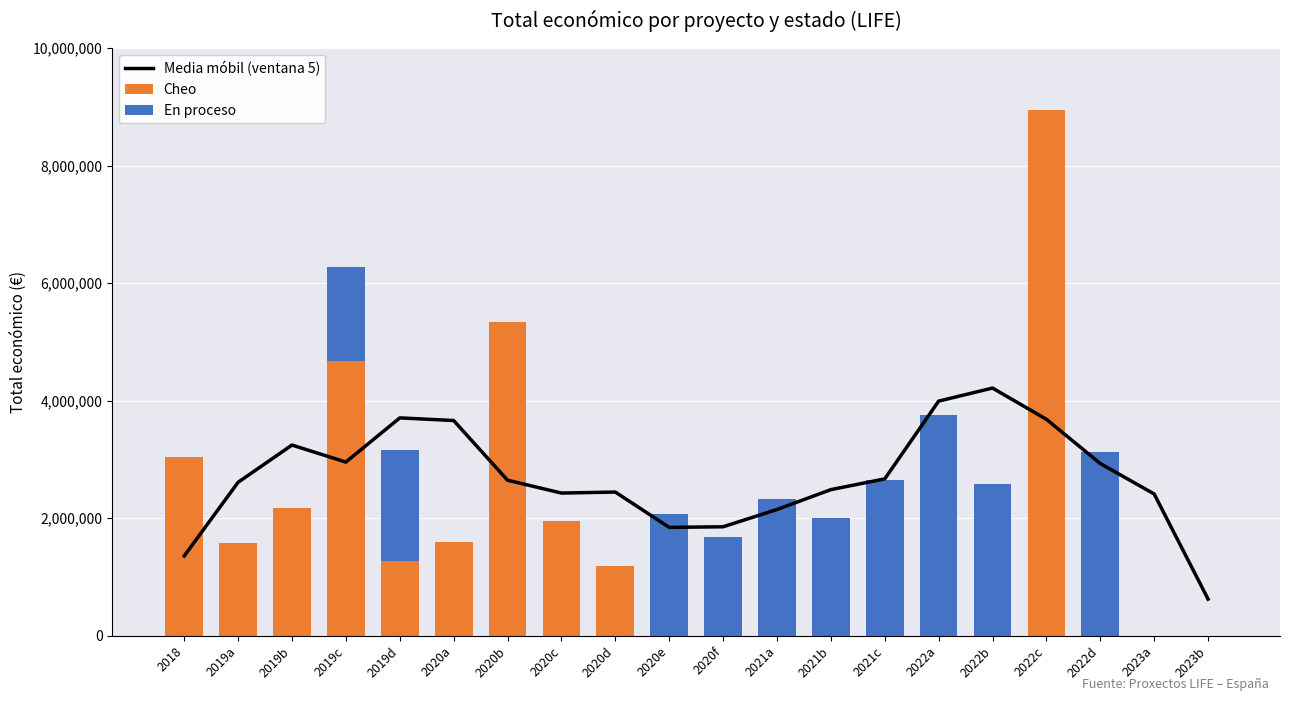

What is the sum of the En proceso values at 2020e and 2022d?

5192807.0